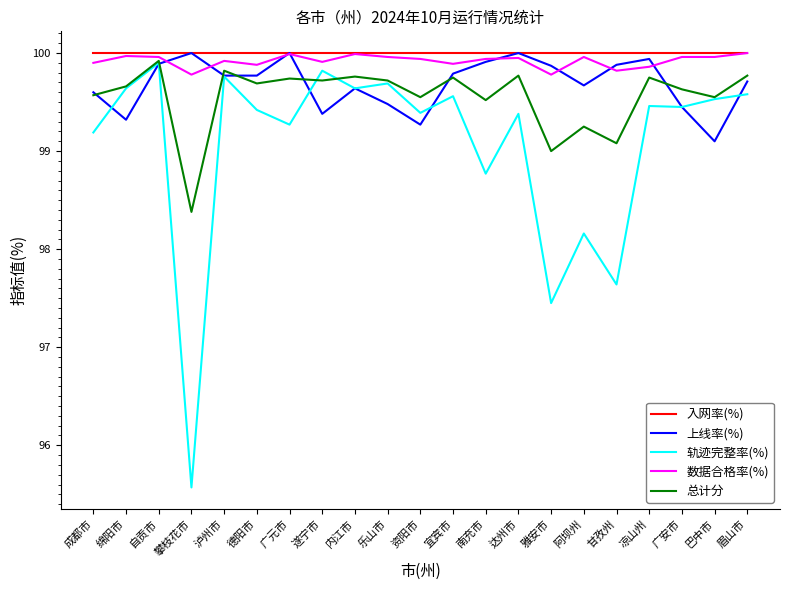

After their last crossing, which series has the higher values: 总计分 or 上线率(%)?

总计分